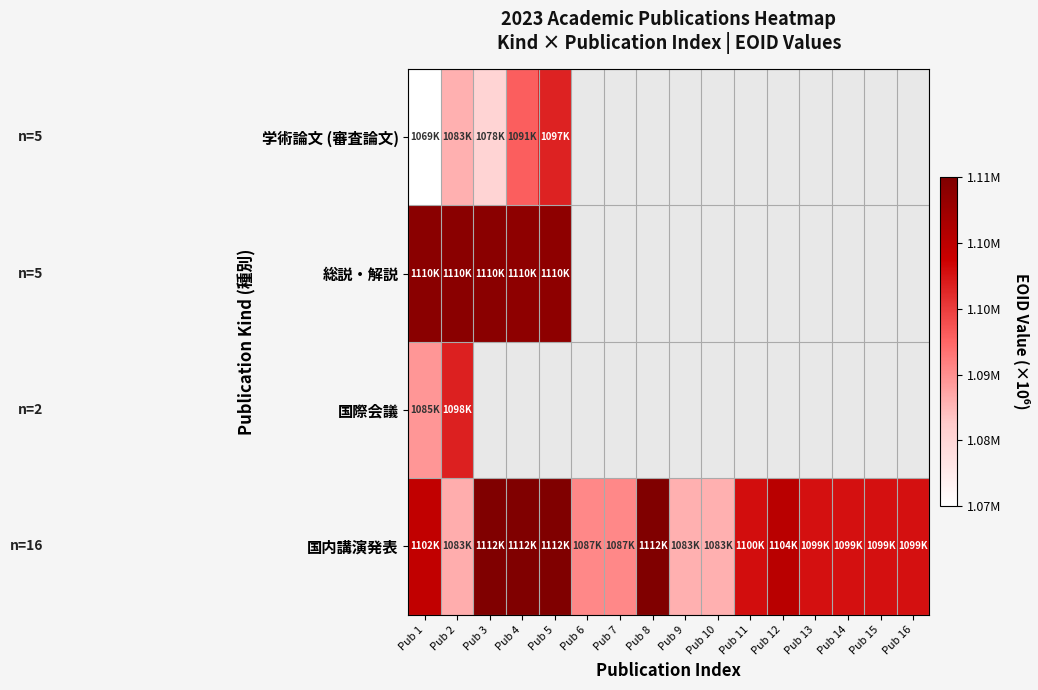

Which has a higher value, Pub 14 or Pub 3?

Pub 3